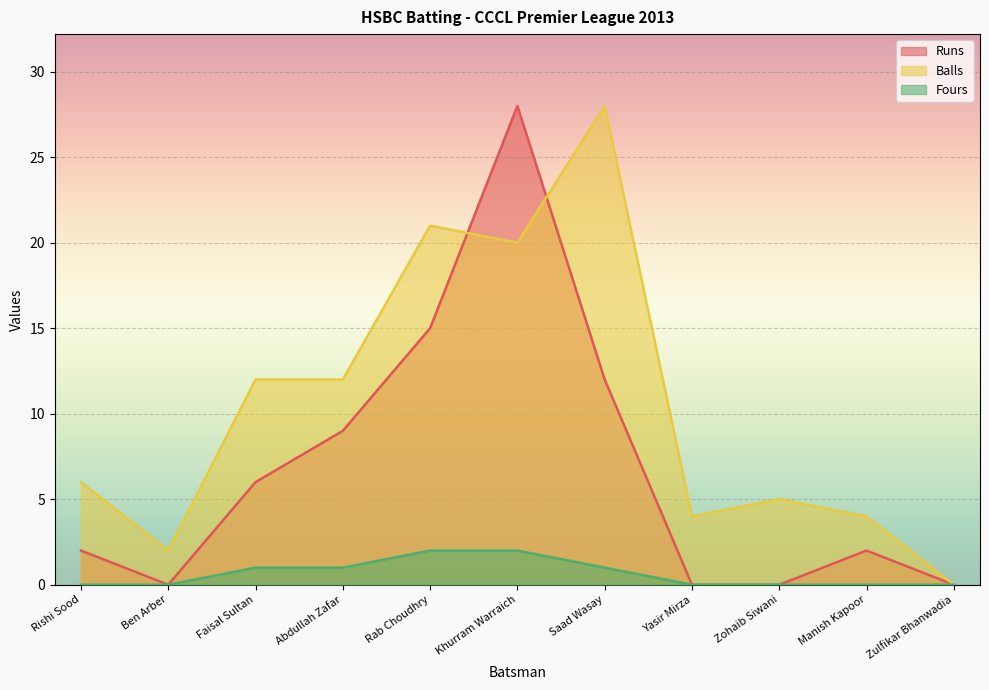

The Balls series shows 4 at Manish Kapoor. True or false?

True